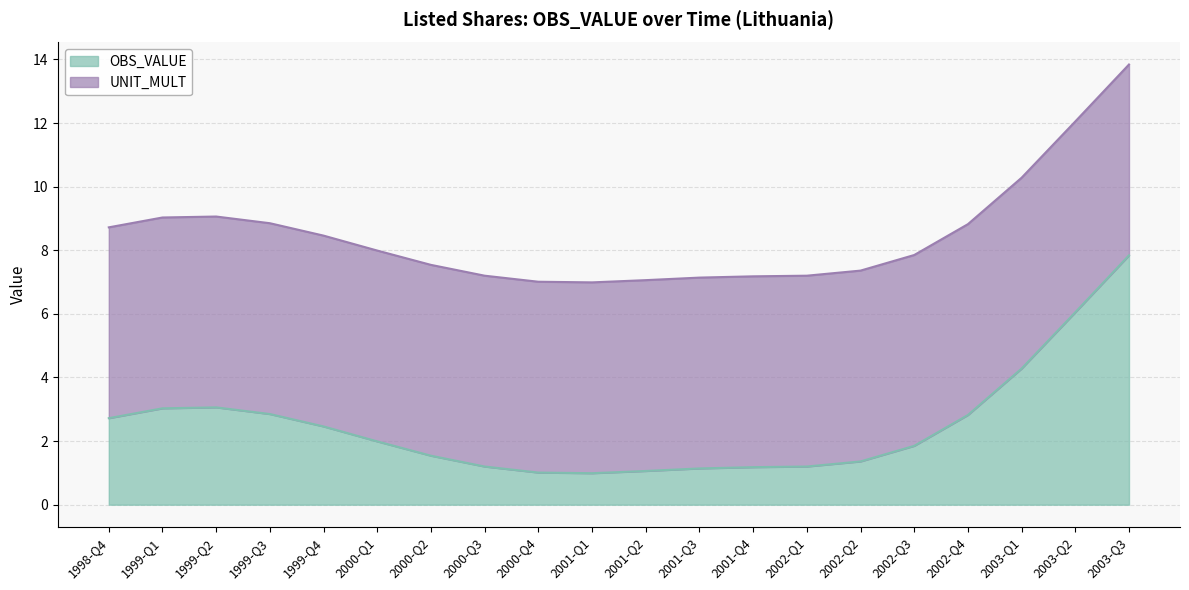

Read the value at 1999-Q2.

3.1